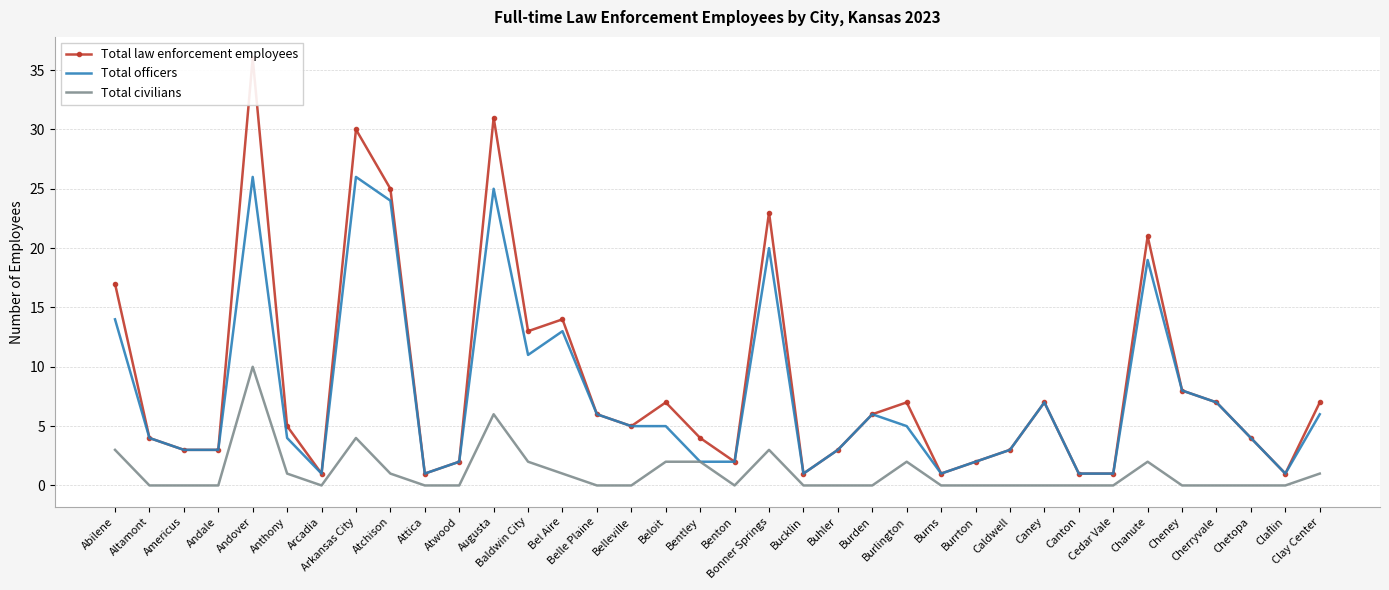

How many positive values does the Total civilians series have?

14